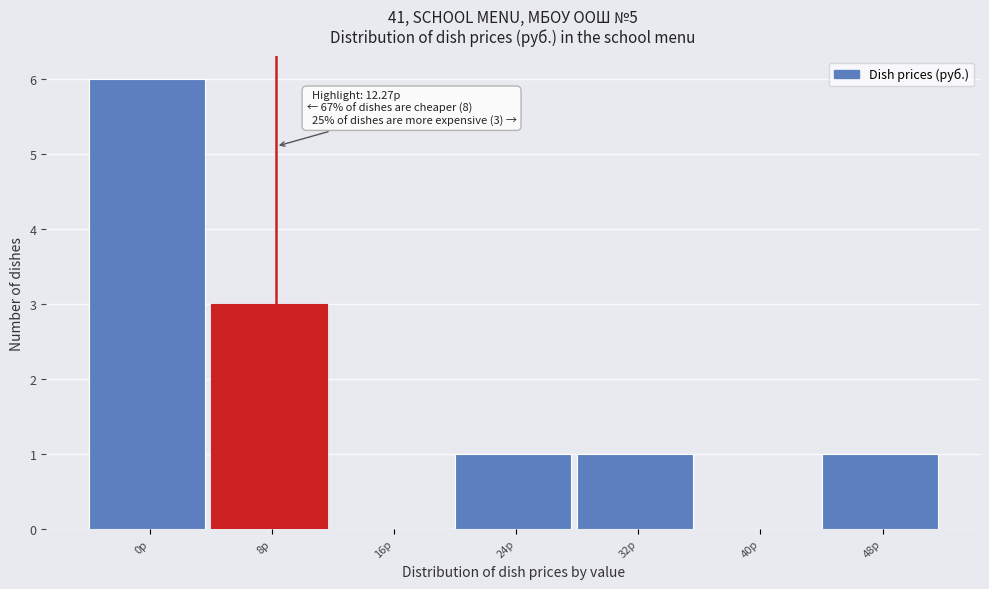

Reading left to right, extract all data points from this chart.

0р=6	8р=3	16р=0	24р=1	32р=1	40р=0	48р=1